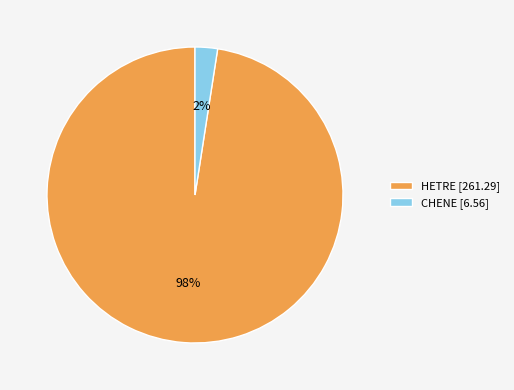

To the nearest percent, what percentage of the pie is CHENE [6.56]?

2%